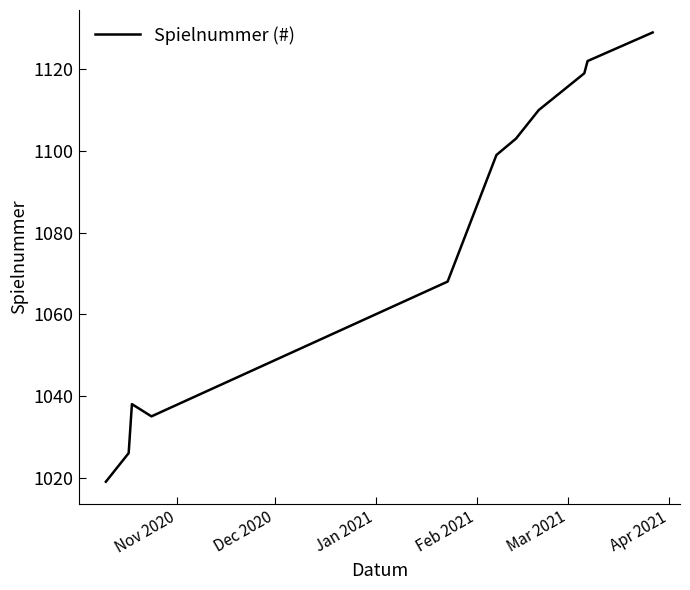

What is the average value?

1079